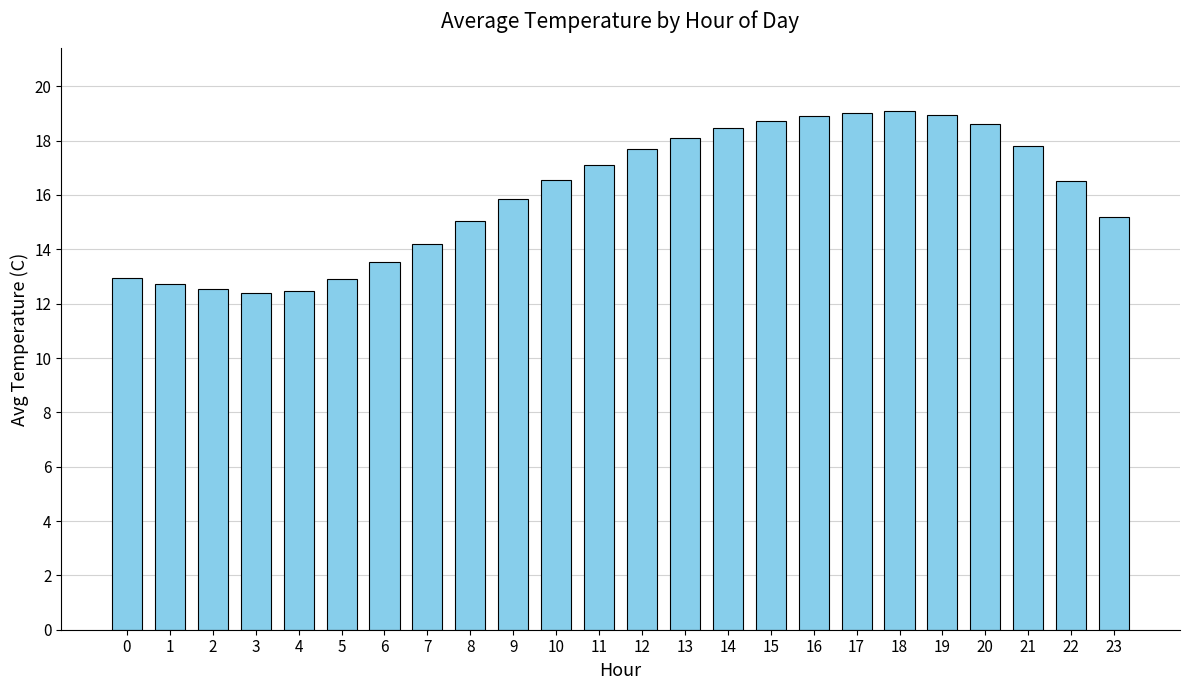

How many bars are there in total?

24